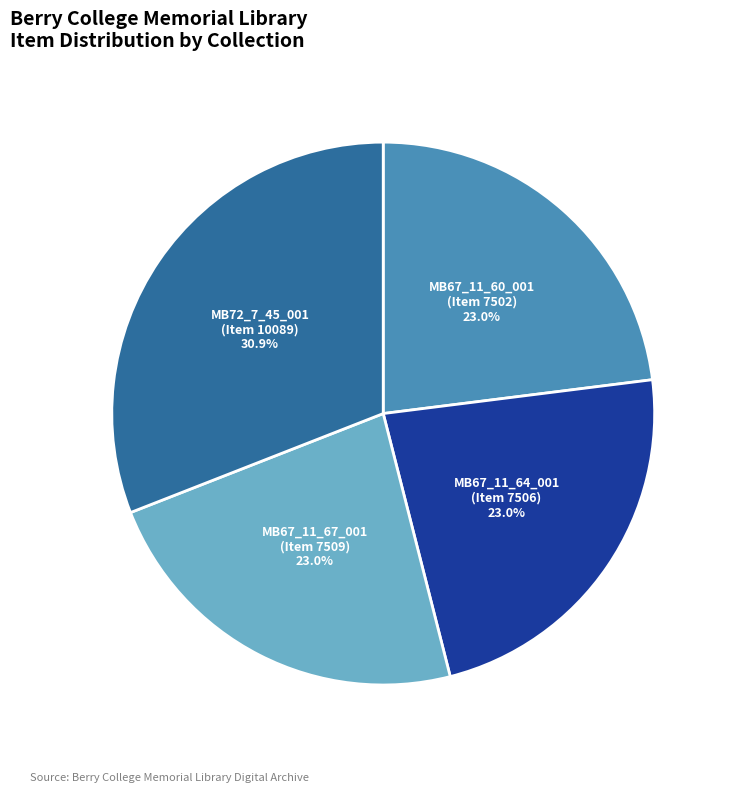

Which slice is the largest?

MB72_7_45_001 (Item 10089)